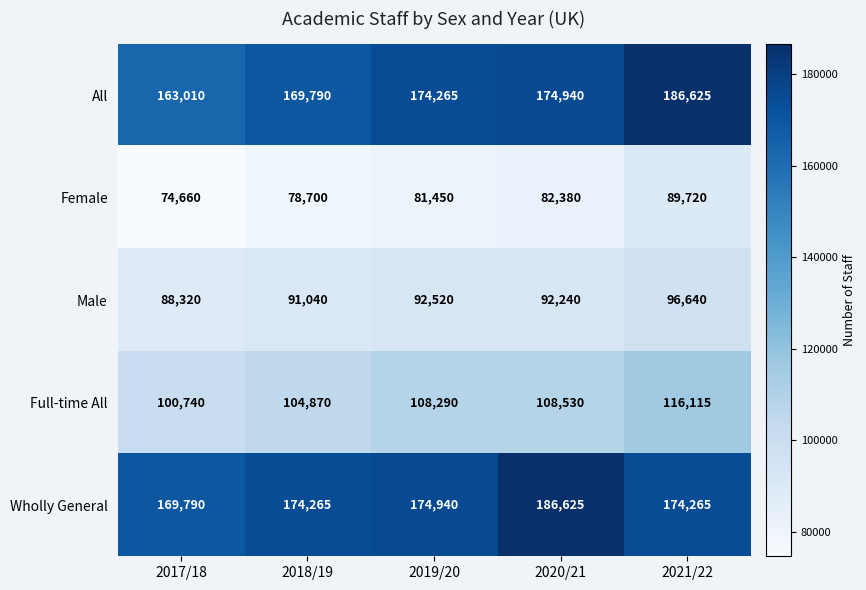

What is the total value across all series at 2017/18?

596520